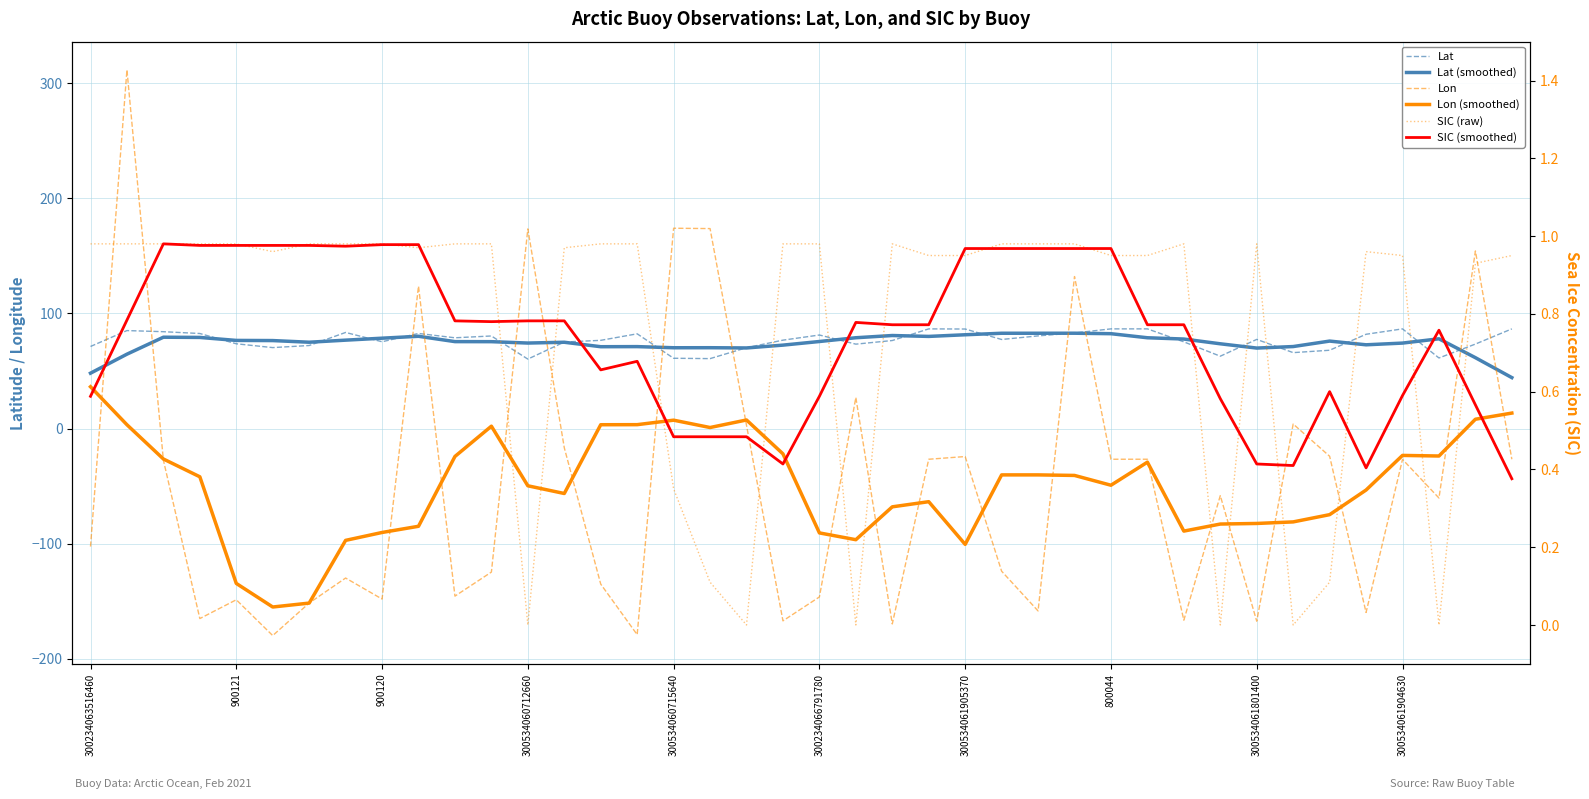

What is the label of the 38th point from the left?

37